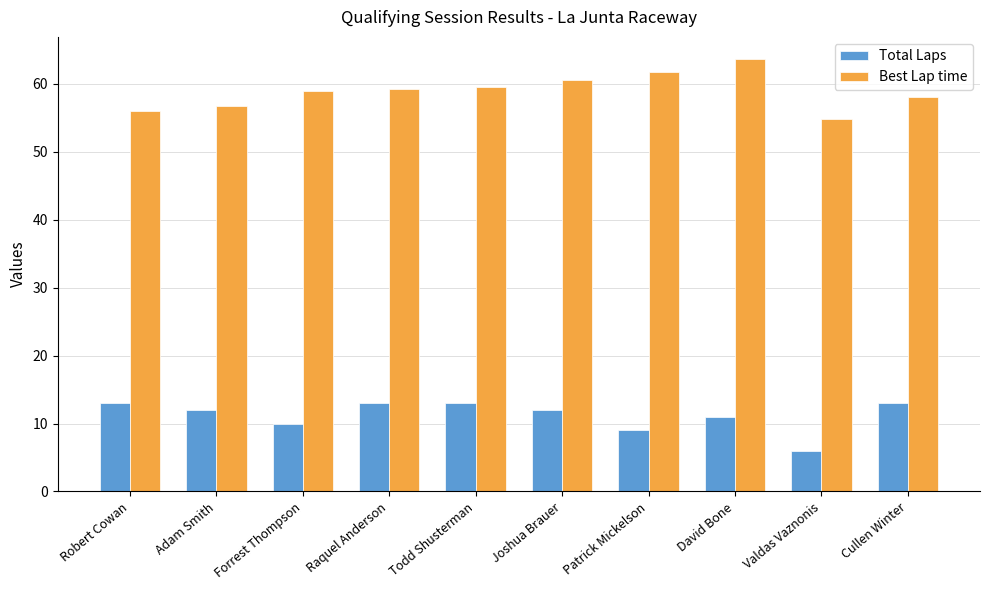

What position from the right is Todd Shusterman?

6